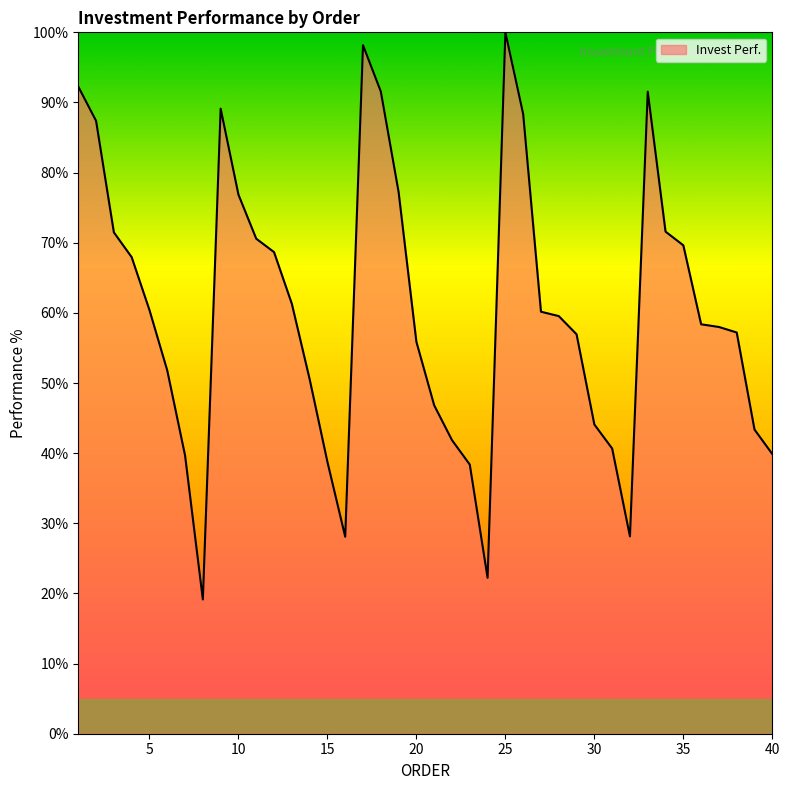

What is the maximum value shown in the chart?

100.0